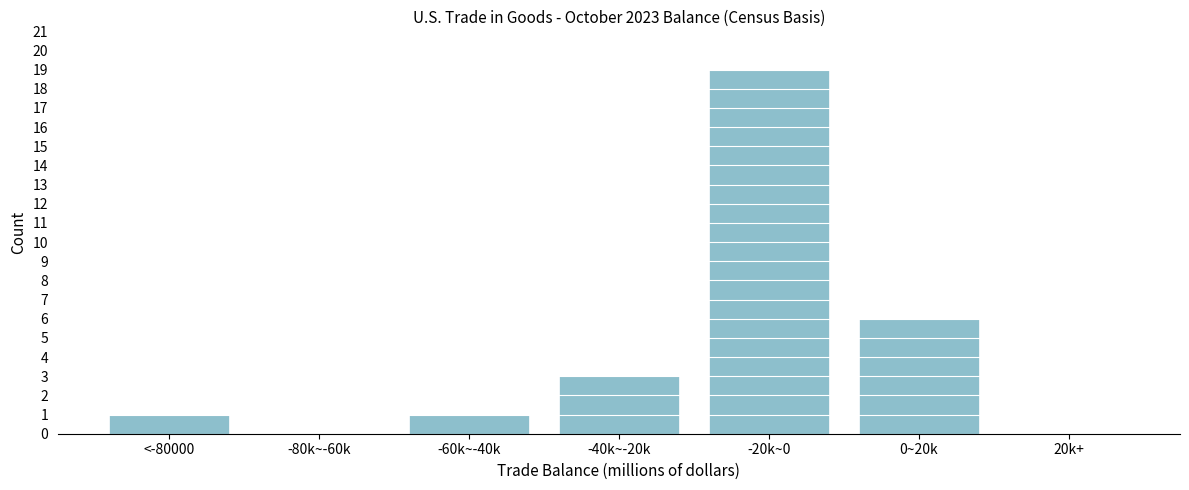

Reading right to left, list all the values displayed in this chart.

20k+=0	0~20k=6	-20k~0=19	-40k~-20k=3	-60k~-40k=1	-80k~-60k=0	<-80000=1